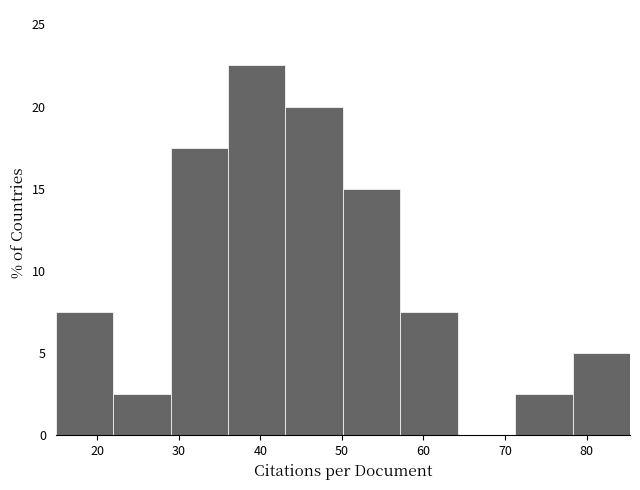

Reading left to right, list every bar in this chart as the range it spans on the x-axis followed by its height. Neither the bar edges nor the heights are printed on the chart, so give them approximately, as read against the axes.

15 to 22: 7.5
22 to 29: 2.5
29 to 36: 17.5
36 to 43: 22.5
43 to 50: 20.0
50 to 57: 15.0
57 to 64: 7.5
64 to 71: 0
71 to 78: 2.5
78 to 85: 5.0